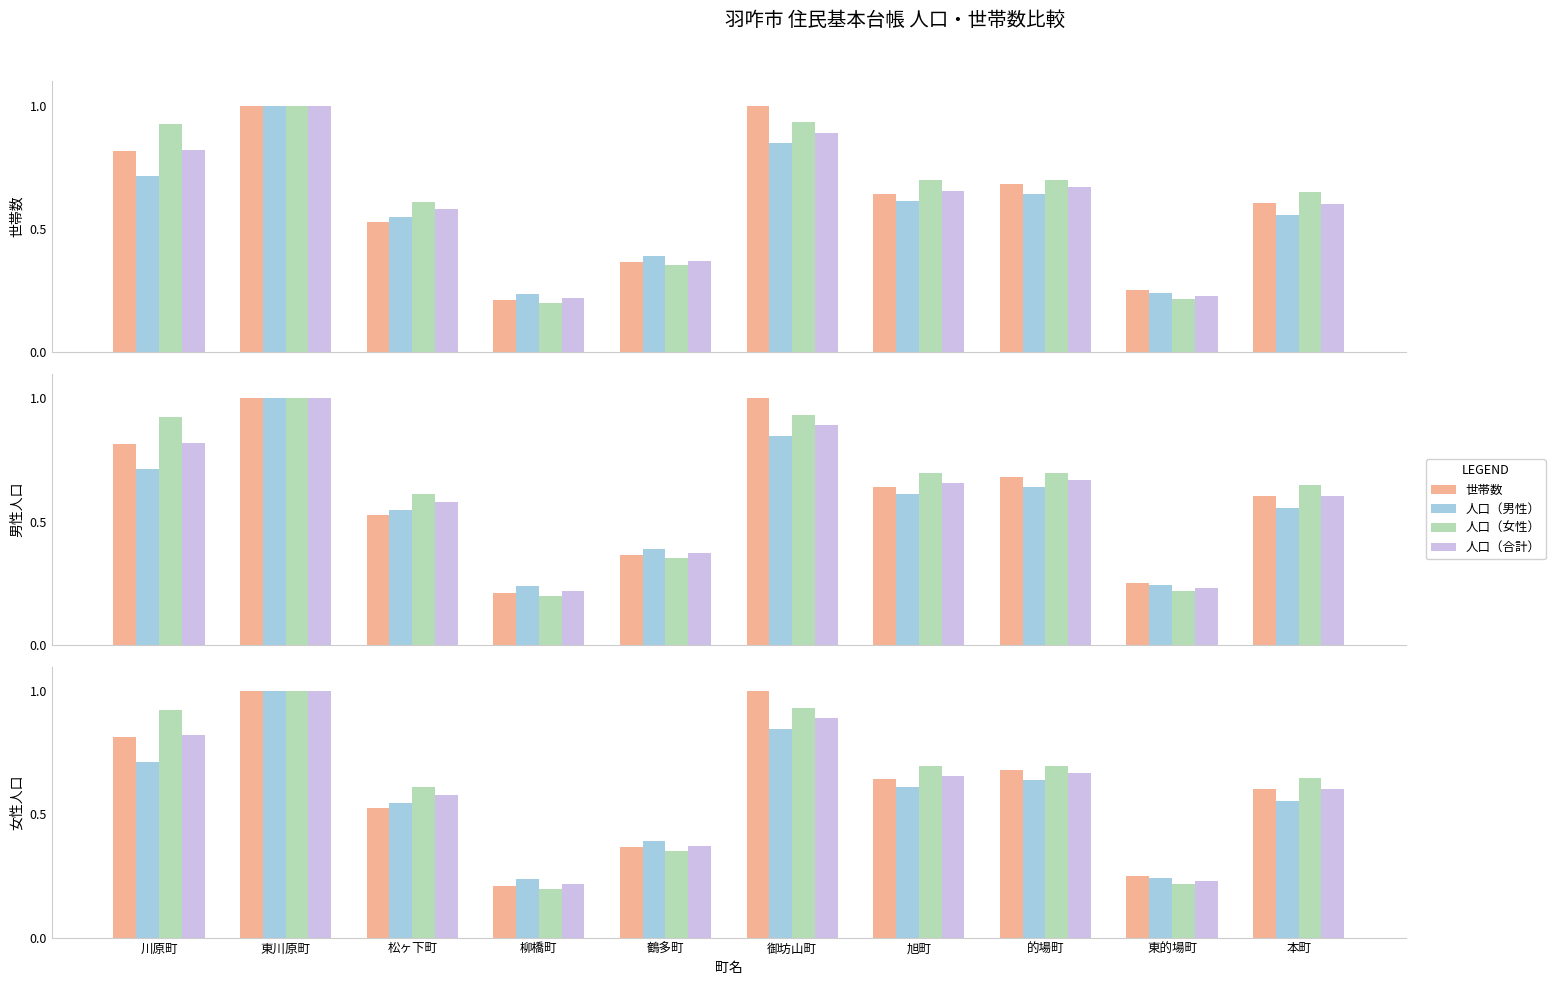

What is the spread (max minus min) of values at 川原町?

0.2